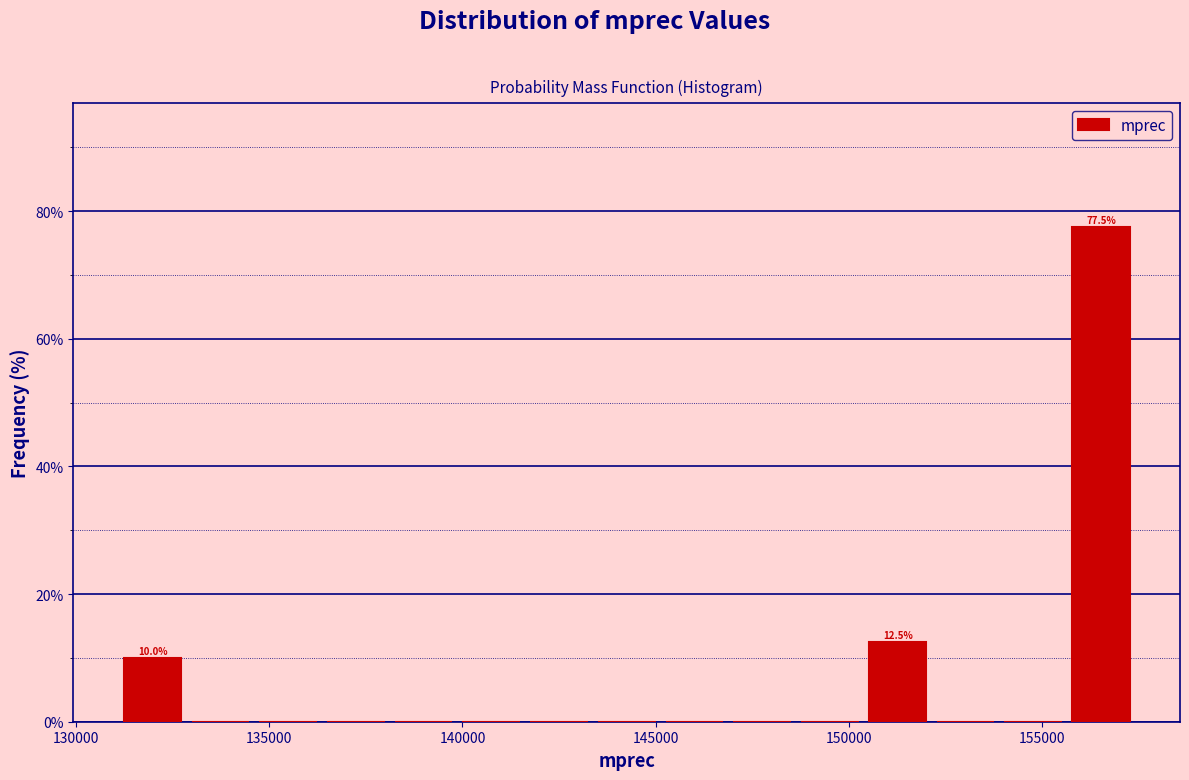

Read against the x-axis, roughly where is the centre of the tallest bar?

156500